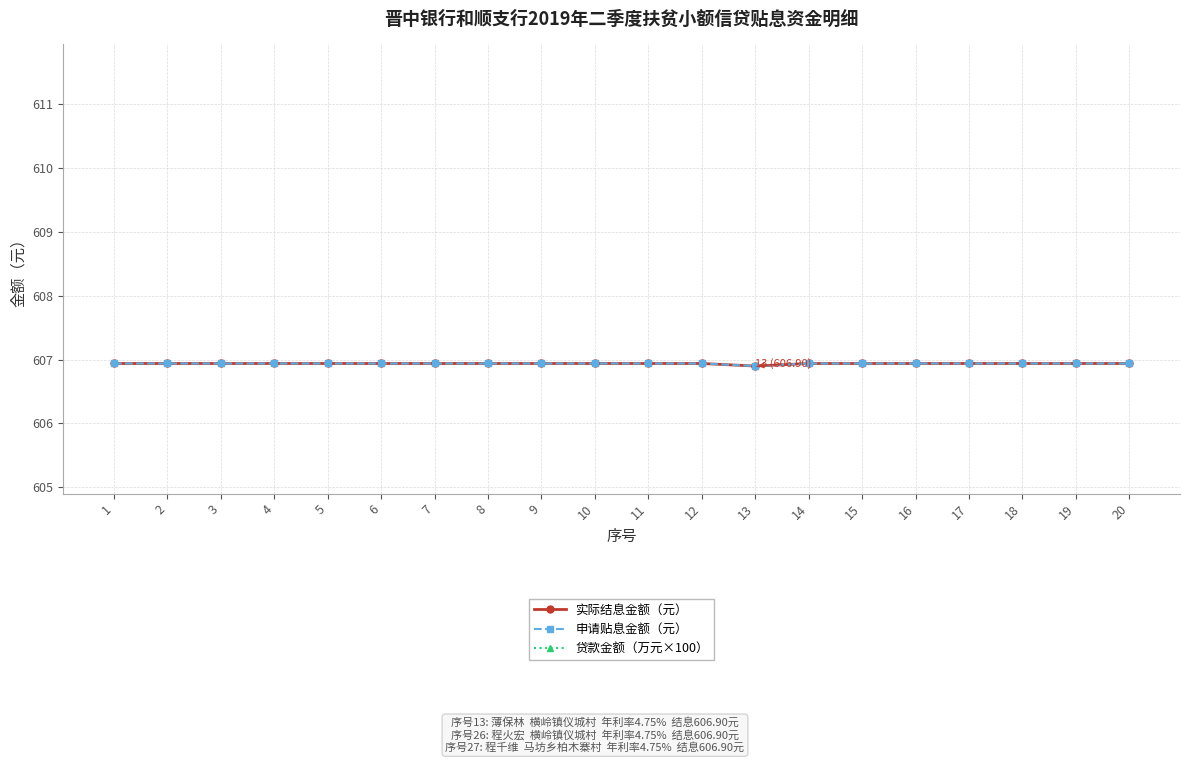

Which has a higher value, 6 or 4?

6